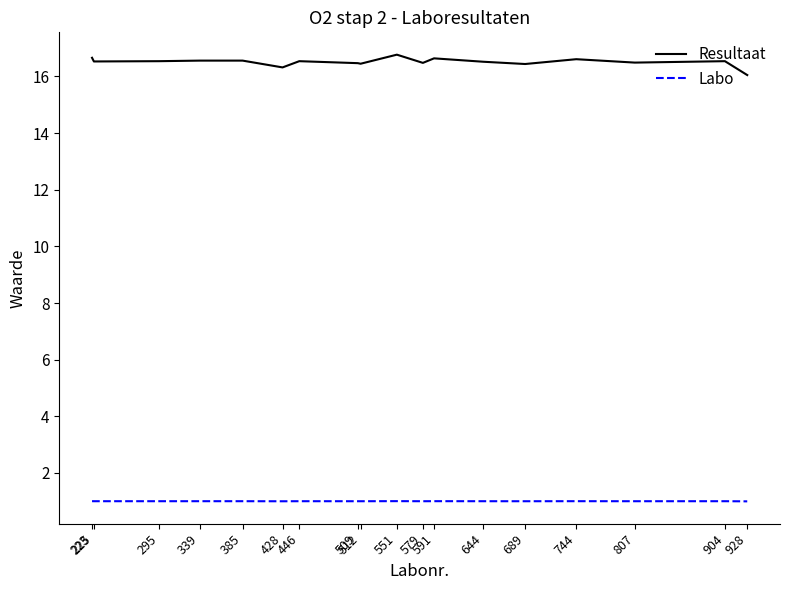

What is the minimum value shown in the chart?

1.0